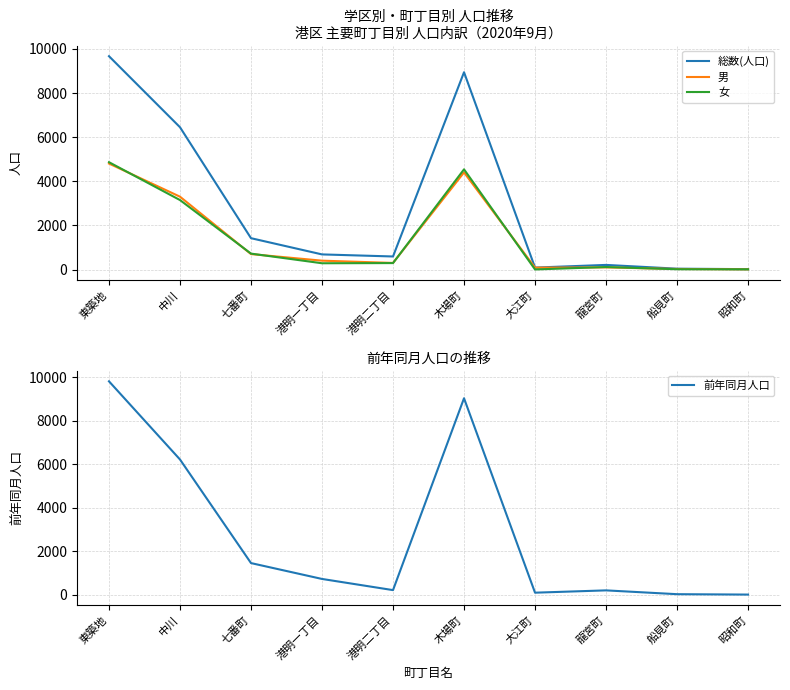

What value does the 前年同月人口 series have at 七番町?

1466